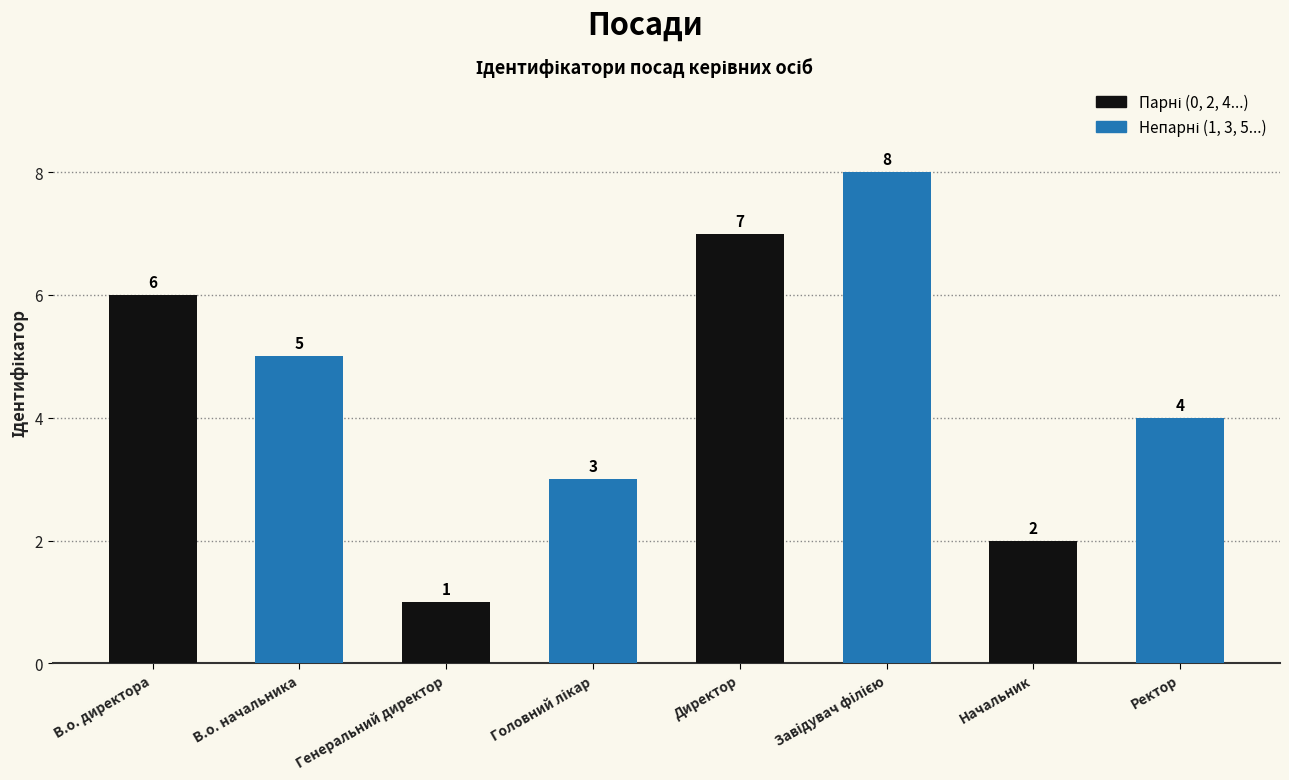

What is the label of the 3rd bar from the left?

Генеральний директор